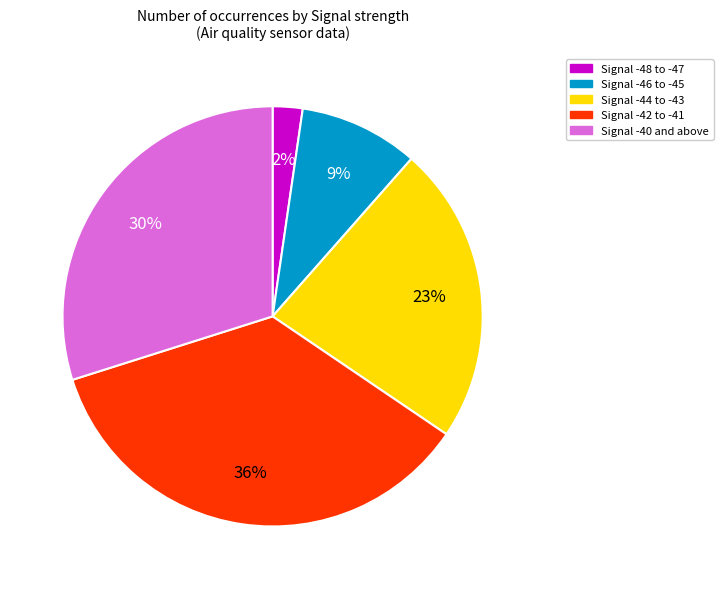

To the nearest percent, what is the average slice percentage?

20%